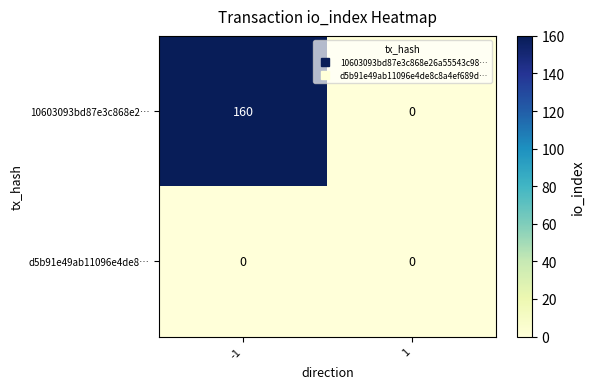

What value does the 10603093bd87e3c868e2… series have at -1?

160